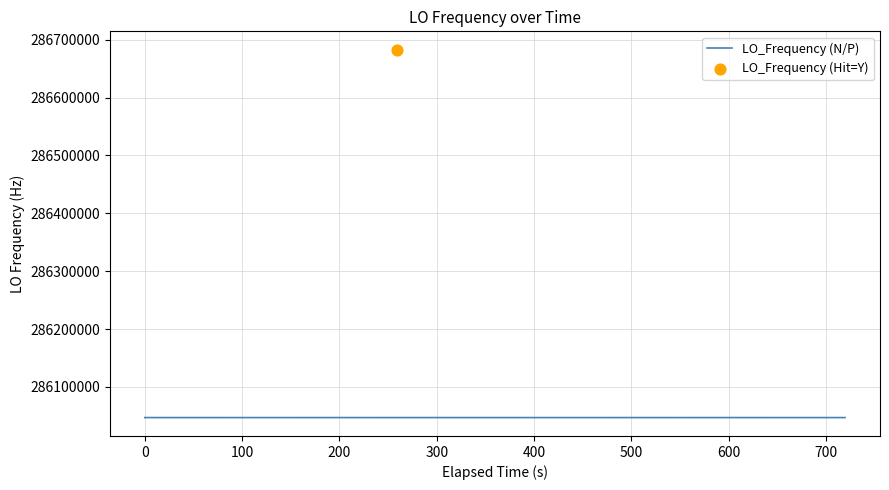

What is the ratio of the value at 13 to the value at 18?

1.0